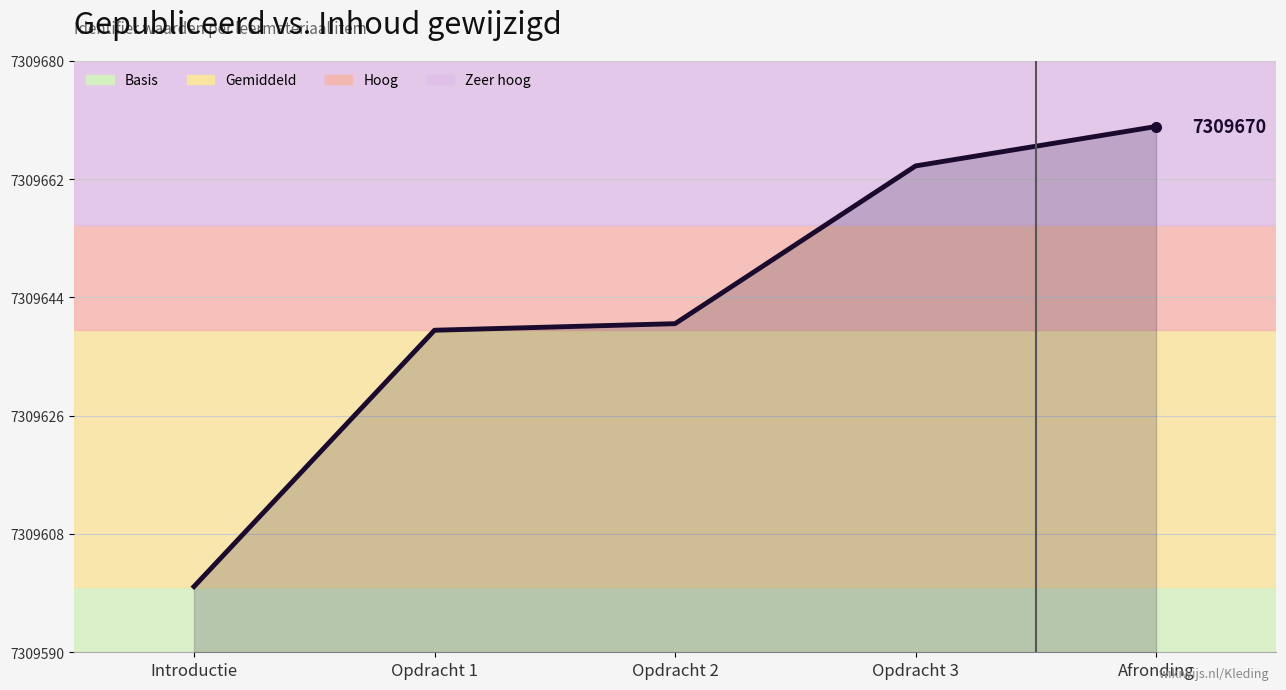

What is the sum of all values?

36548213